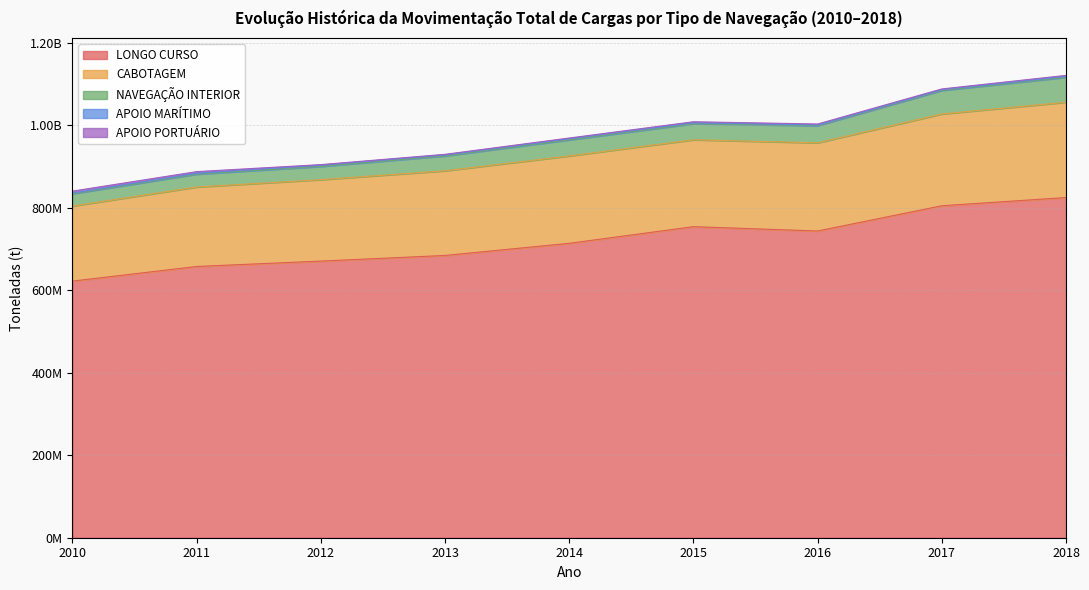

What value does the LONGO CURSO series have at 2012?

670539585.8